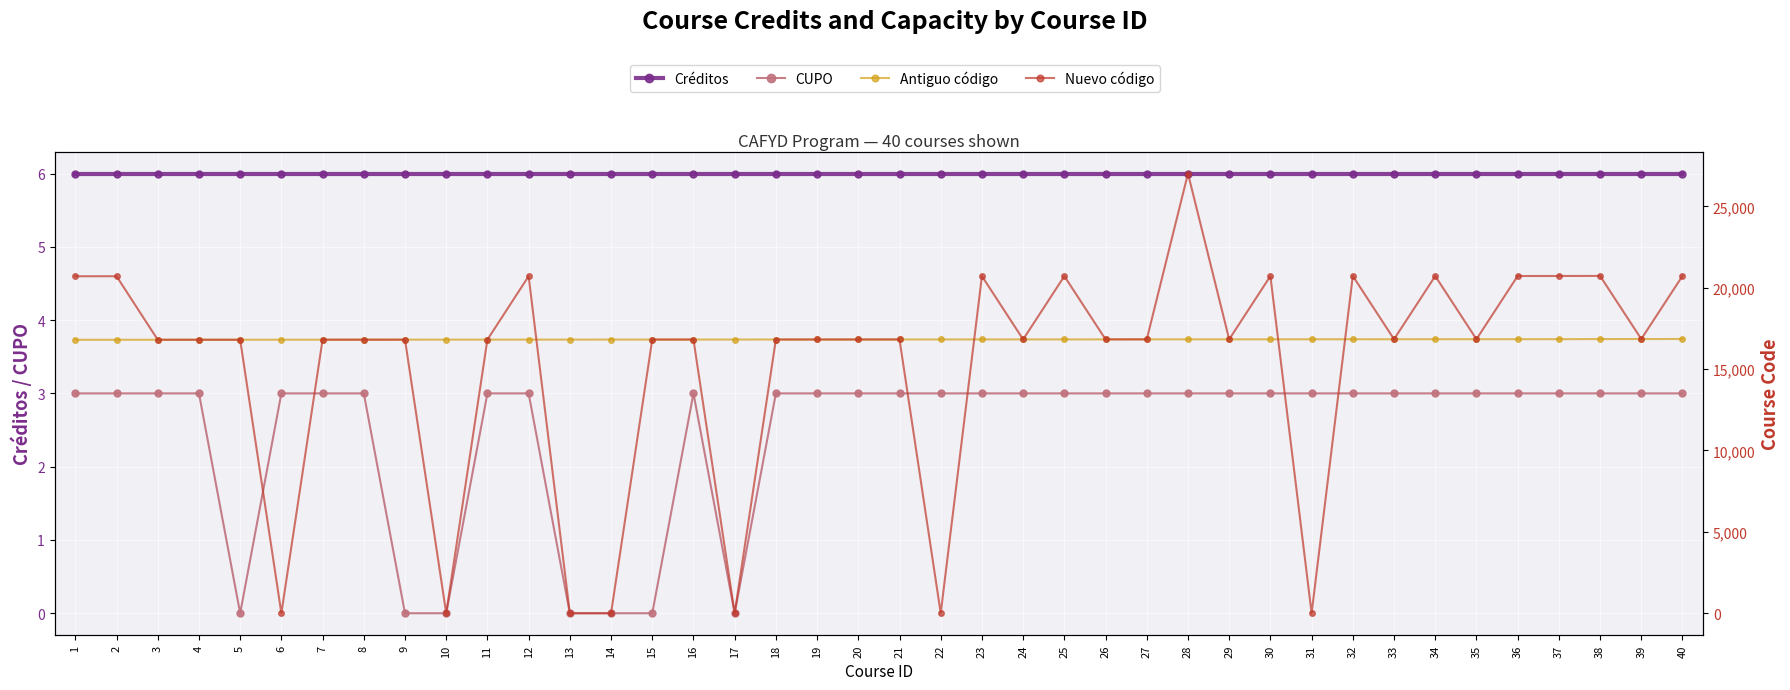

Which label corresponds to the smallest value in the chart?

5